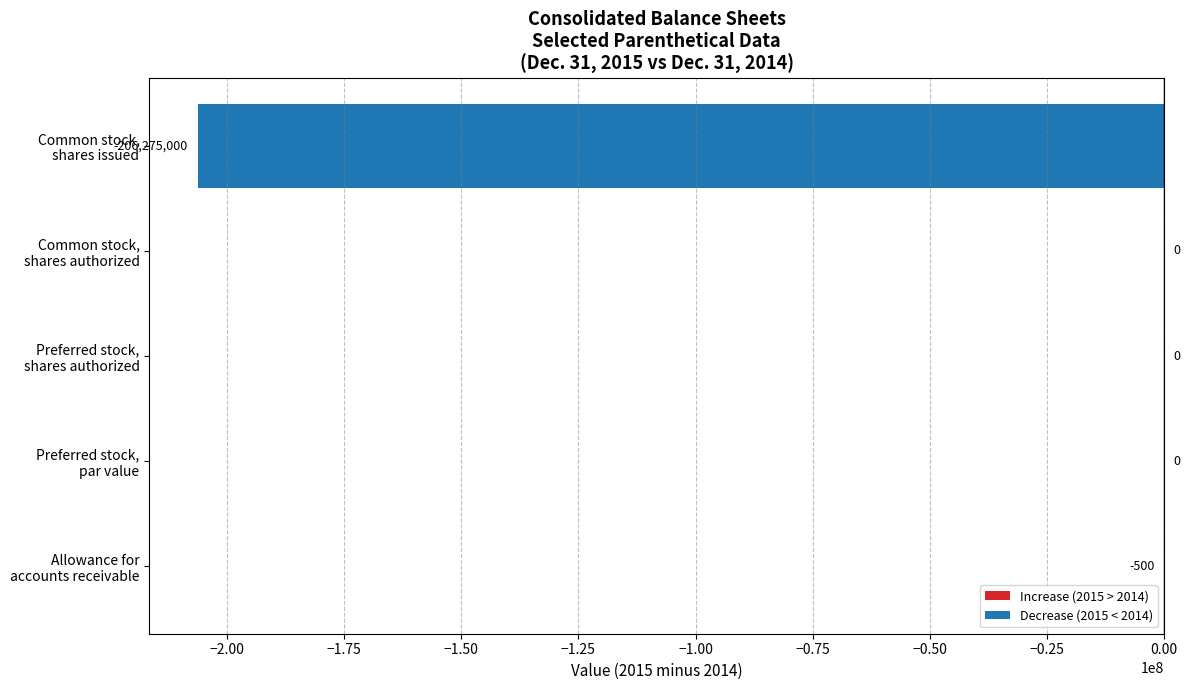

How many series are shown in this chart?

1